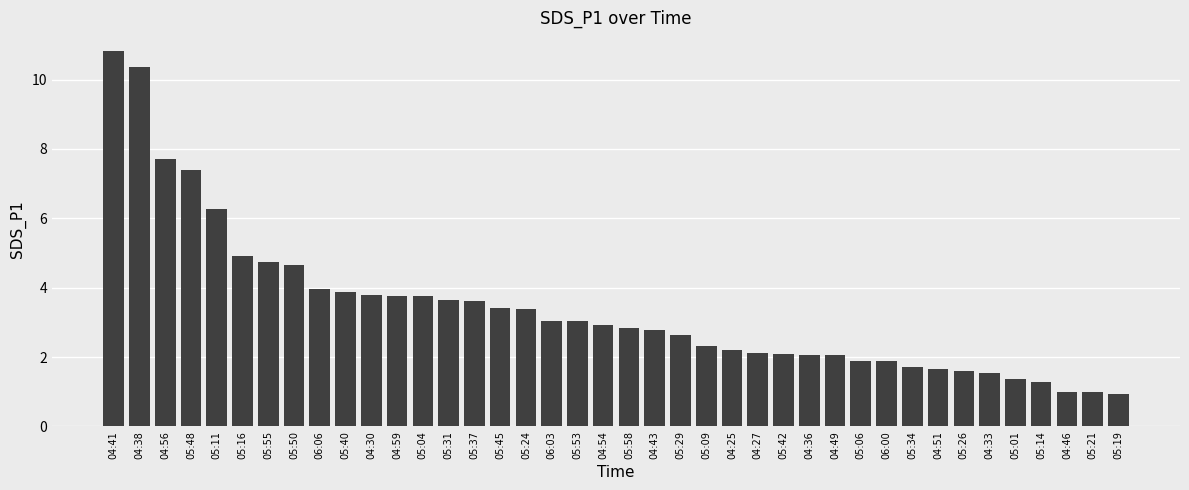

The chart shows a value of 18.2 at 04:38. True or false?

False